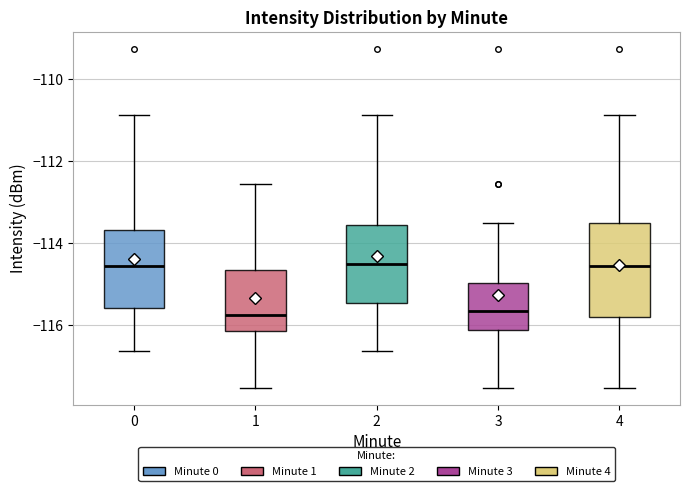

Reading left to right, transcribe this box plot: for each box, give where its median line is, the range the box spans, and where its two whiskers end, as read against the y-axis. The values are not printed on the chart, so give them approximately, as read against the axis.

0: median -114.6, box -115.6 to -113.6, whiskers -116.6 to -110.8
1: median -115.8, box -116.2 to -114.6, whiskers -117.6 to -112.6
2: median -114.6, box -115.4 to -113.6, whiskers -116.6 to -110.8
3: median -115.6, box -116.2 to -115.0, whiskers -117.6 to -113.6
4: median -114.6, box -115.8 to -113.6, whiskers -117.6 to -110.8